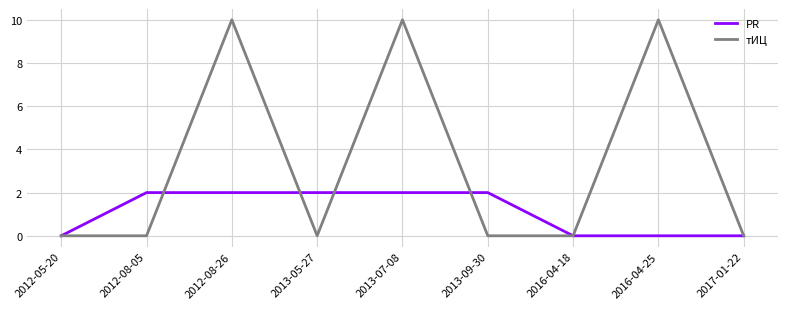

What are all the series names shown in the legend?

PR, тИЦ